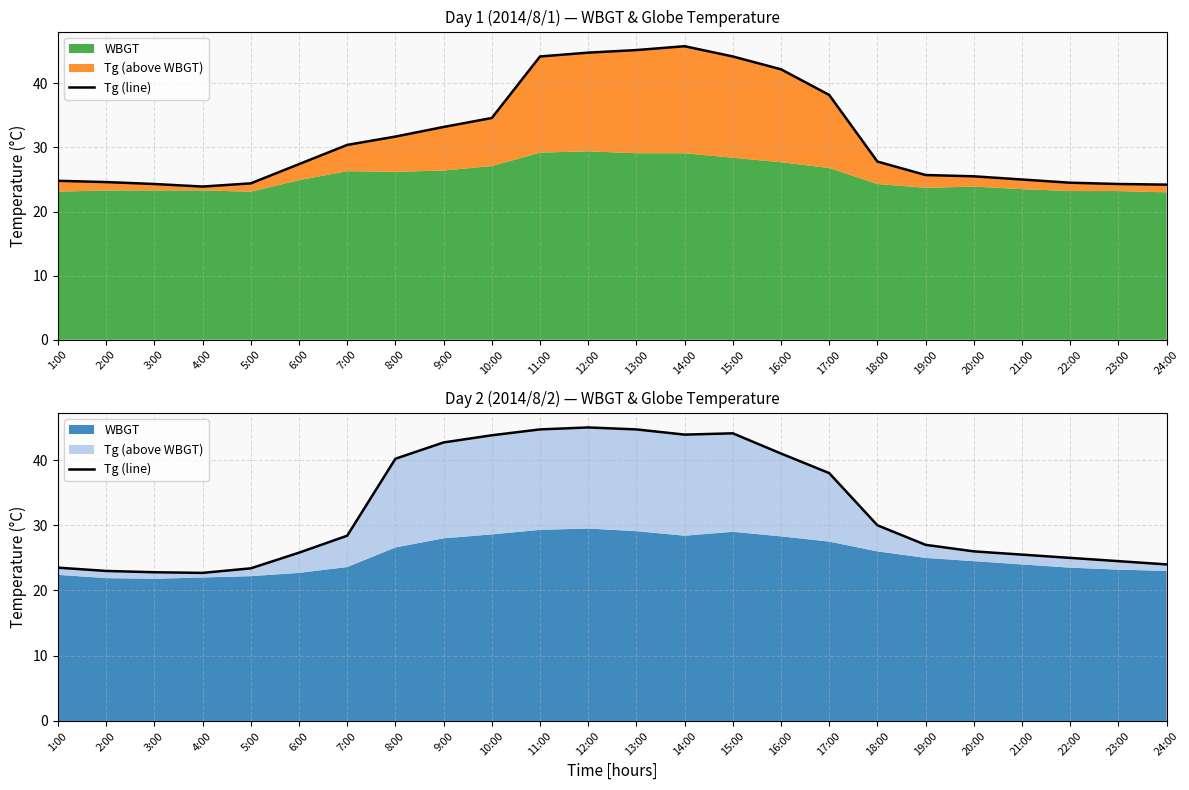

What is the change in value from 18:00 to 19:00?

-3.0